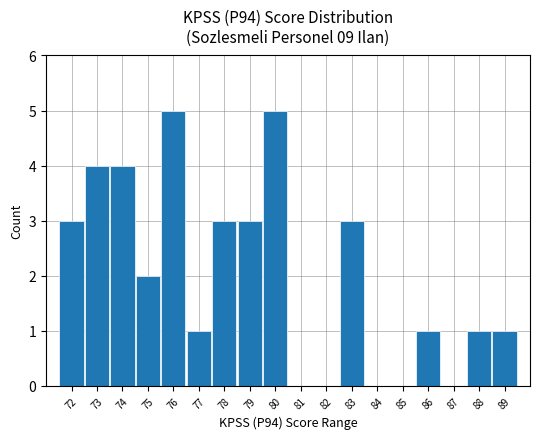

Reading left to right, list all the values displayed in this chart.

3	4	4	2	5	1	3	3	5	0	0	3	0	0	1	0	1	1